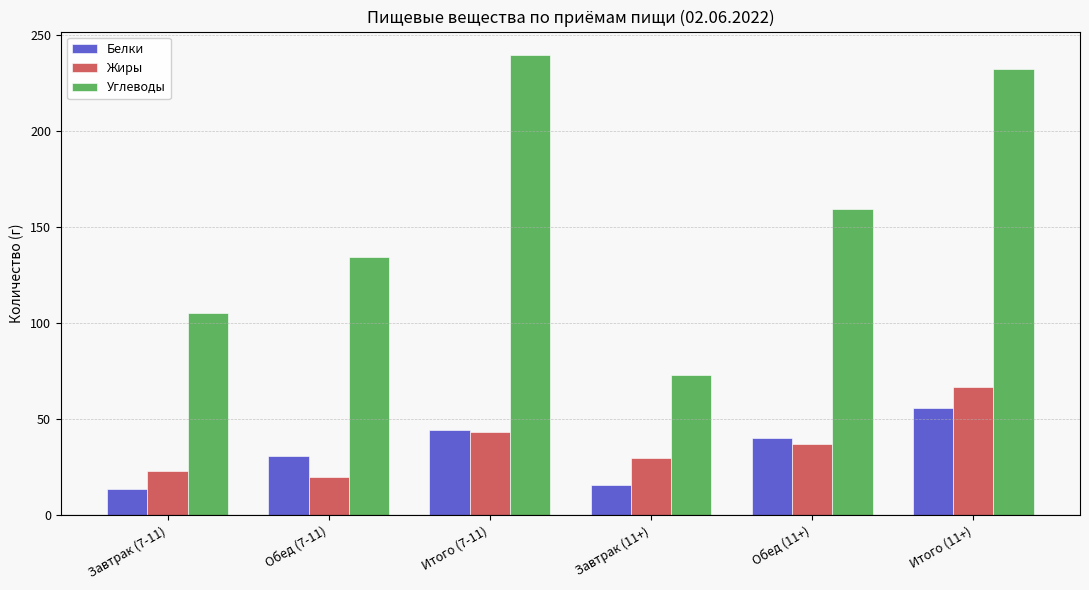

The value of Углеводы at Завтрак (11+) is 72.8. True or false?

True